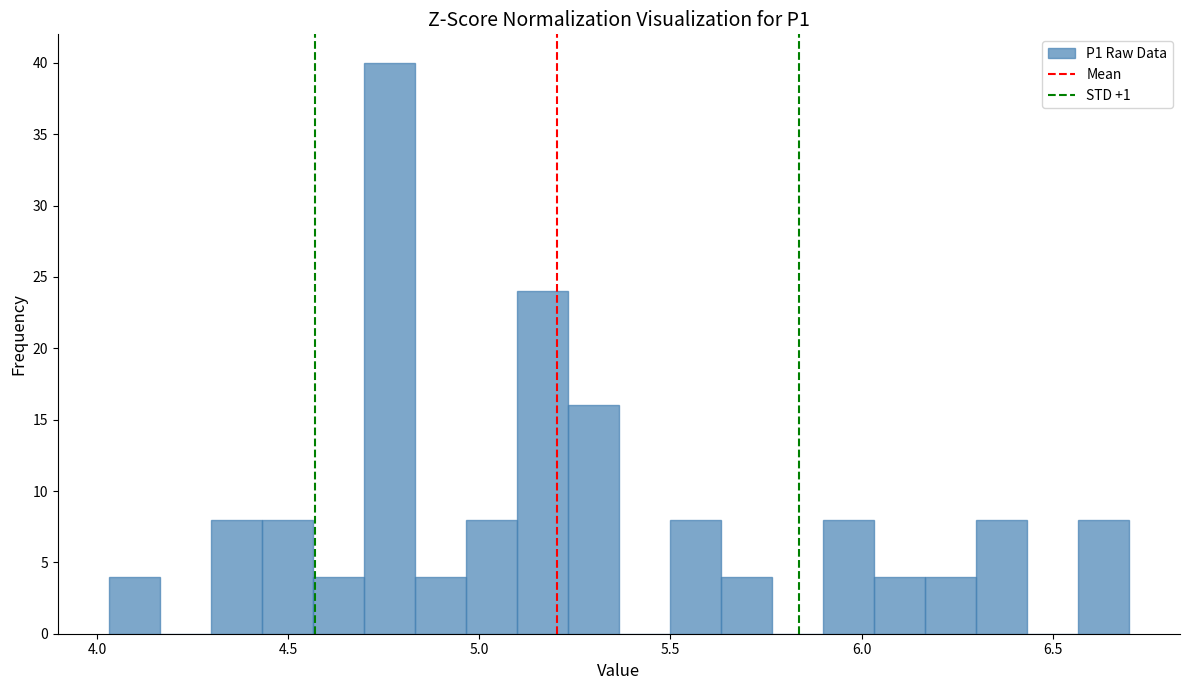

Read against the x-axis, roughly where is the centre of the tallest bar?

4.75